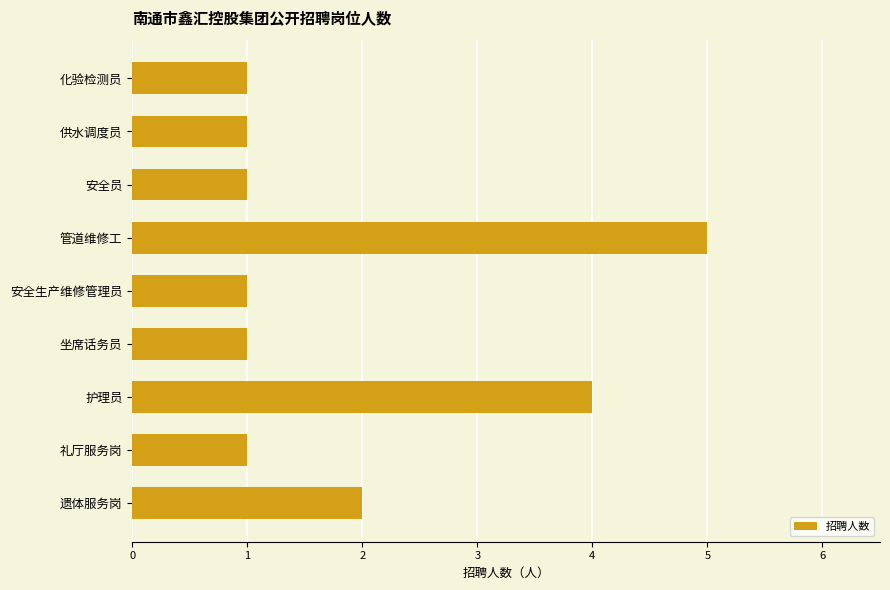

The value at 化验检测员 is 1. True or false?

True